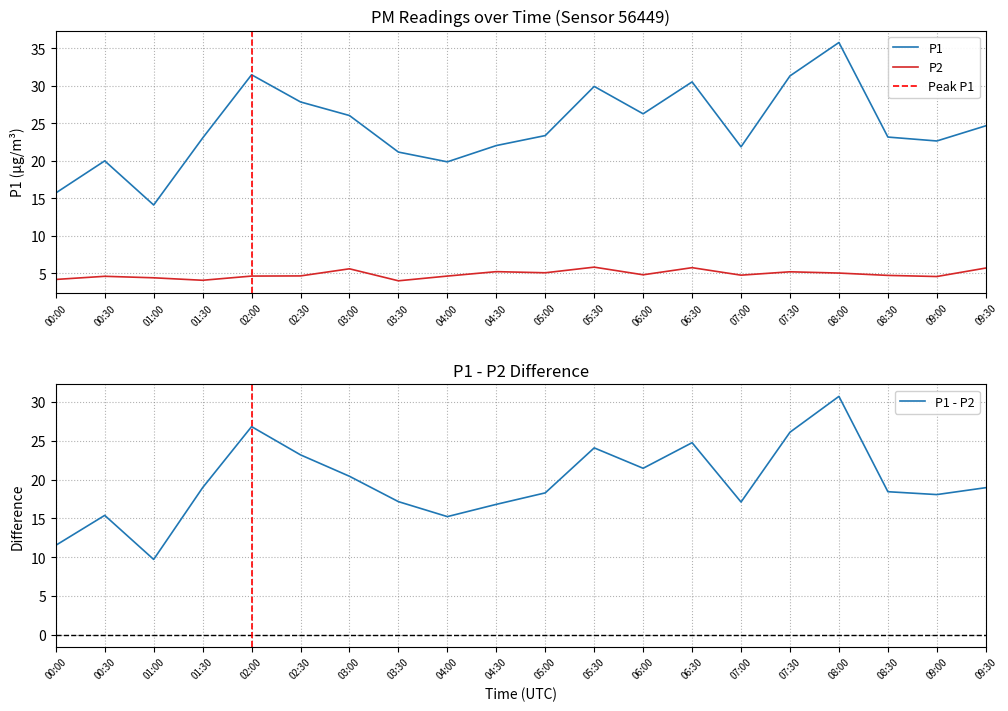

Is this an area chart (filled region under the line)?

No